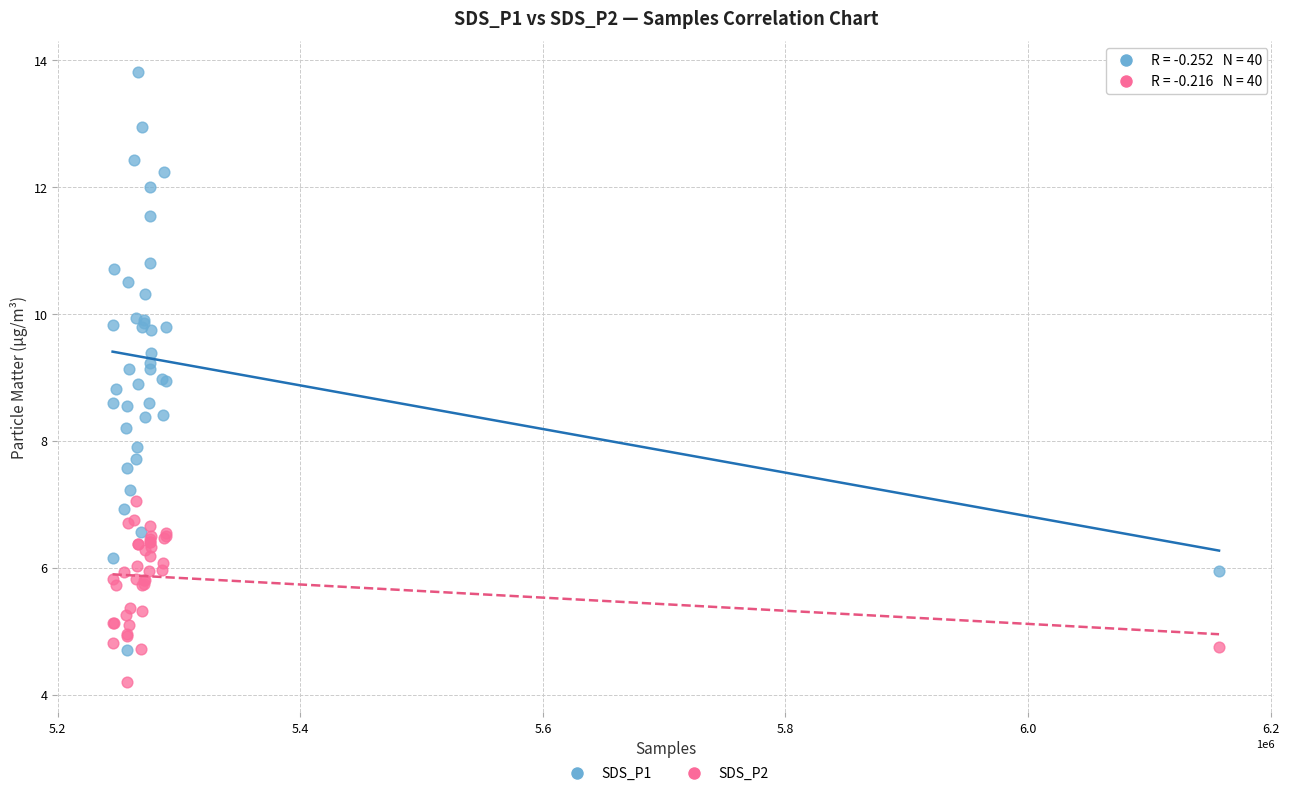

Which series contains the highest Y value?

SDS_P1